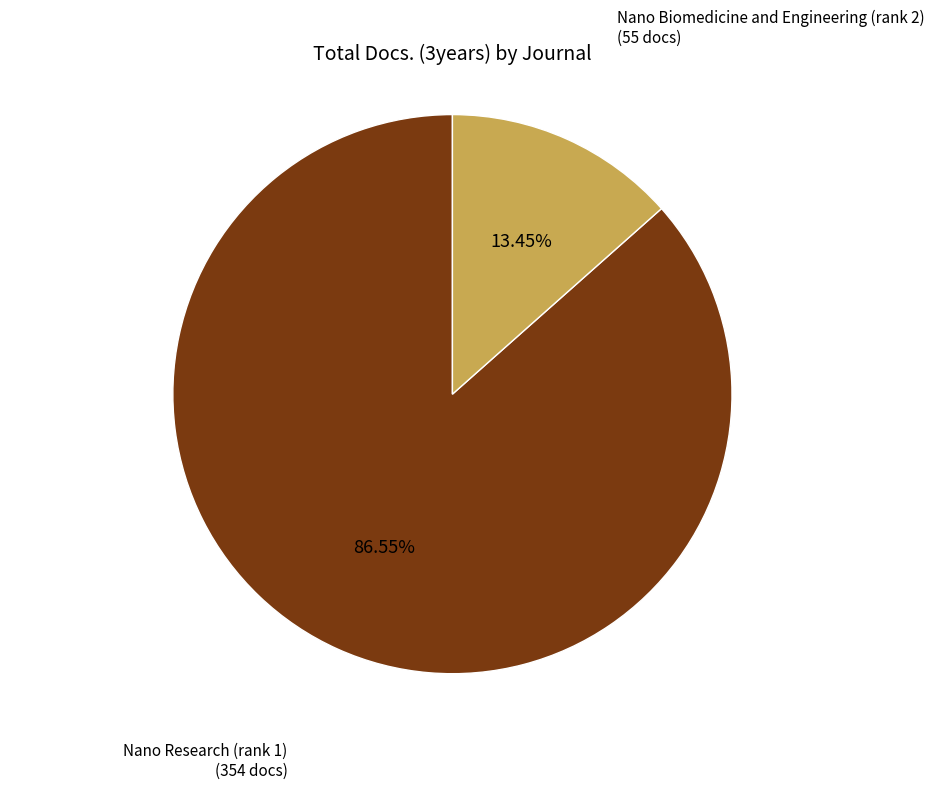

Is there any slice that represents more than half of the pie?

Yes